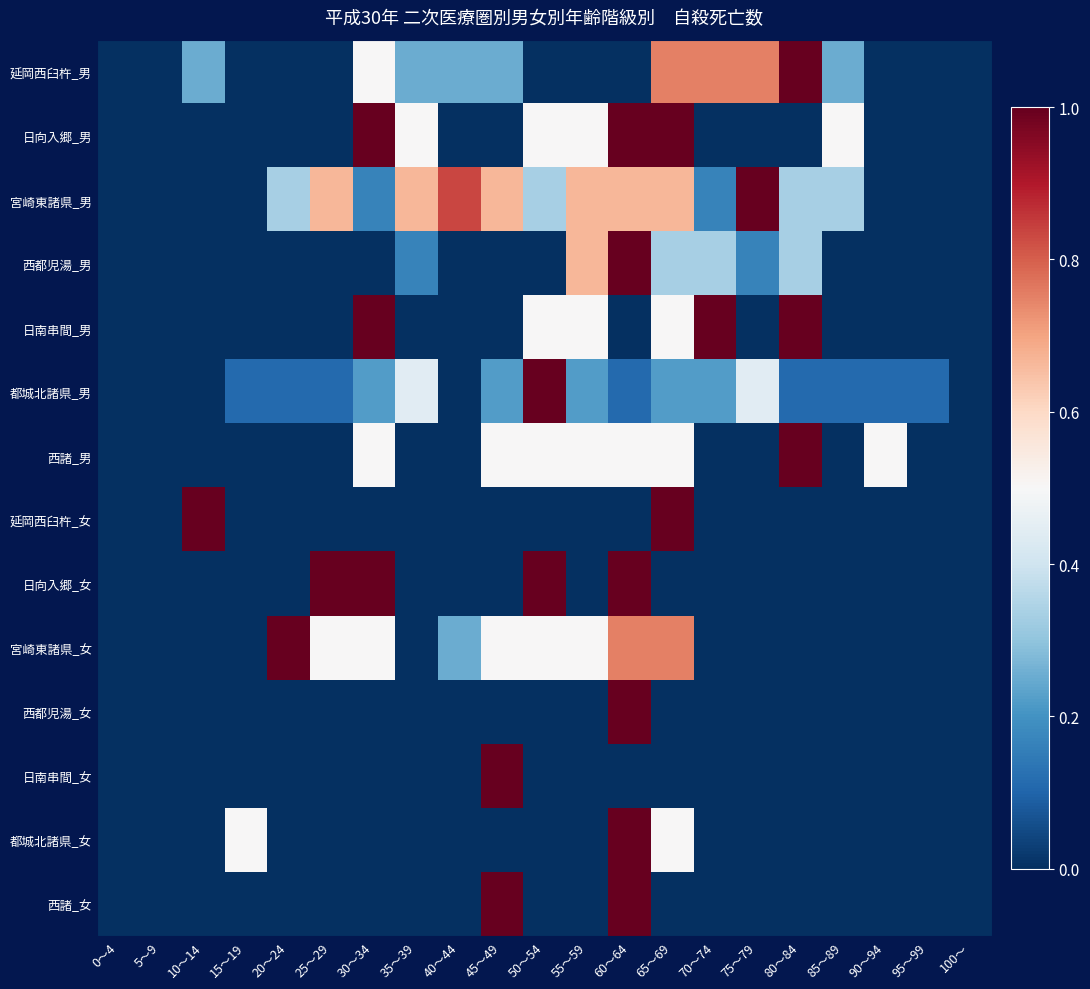

Count the number of categories in the chart.

21